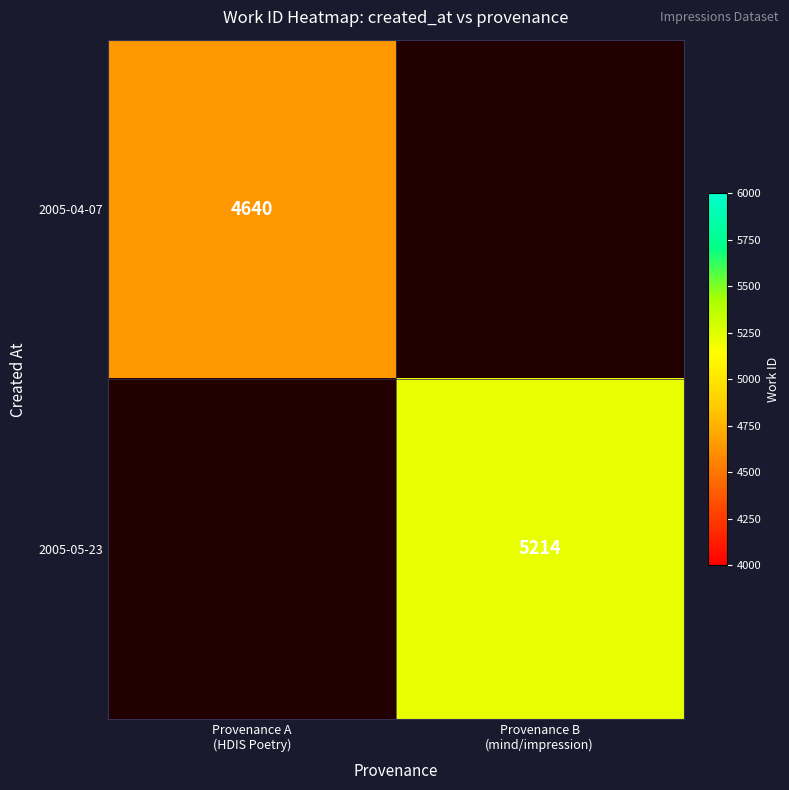

List the labels in order of 2005-04-07 value, smallest first.

Provenance A (HDIS Poetry), Provenance B (mind/impression)